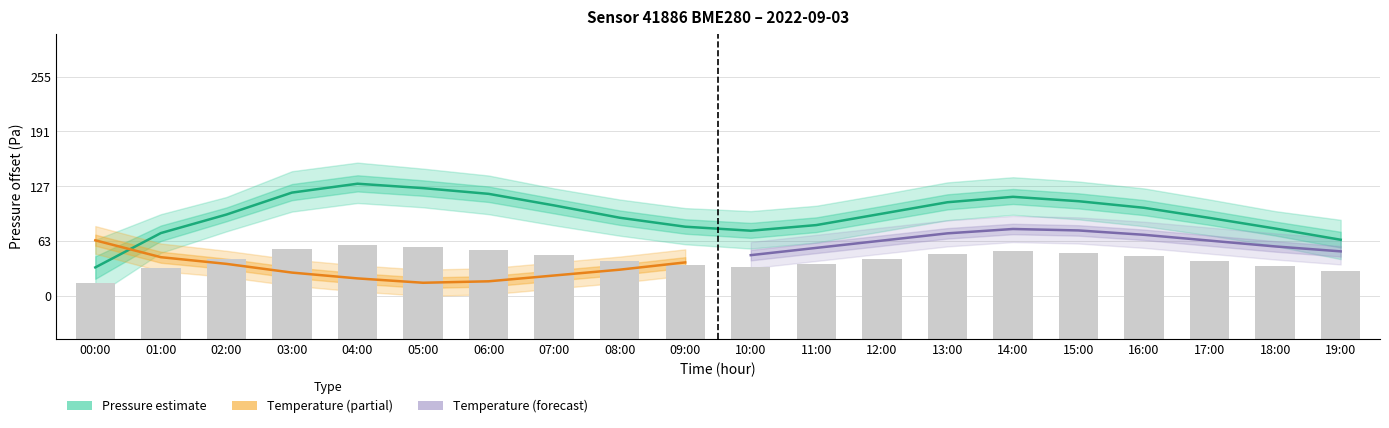

At which label is temperature_upper closest to 16?

05:00